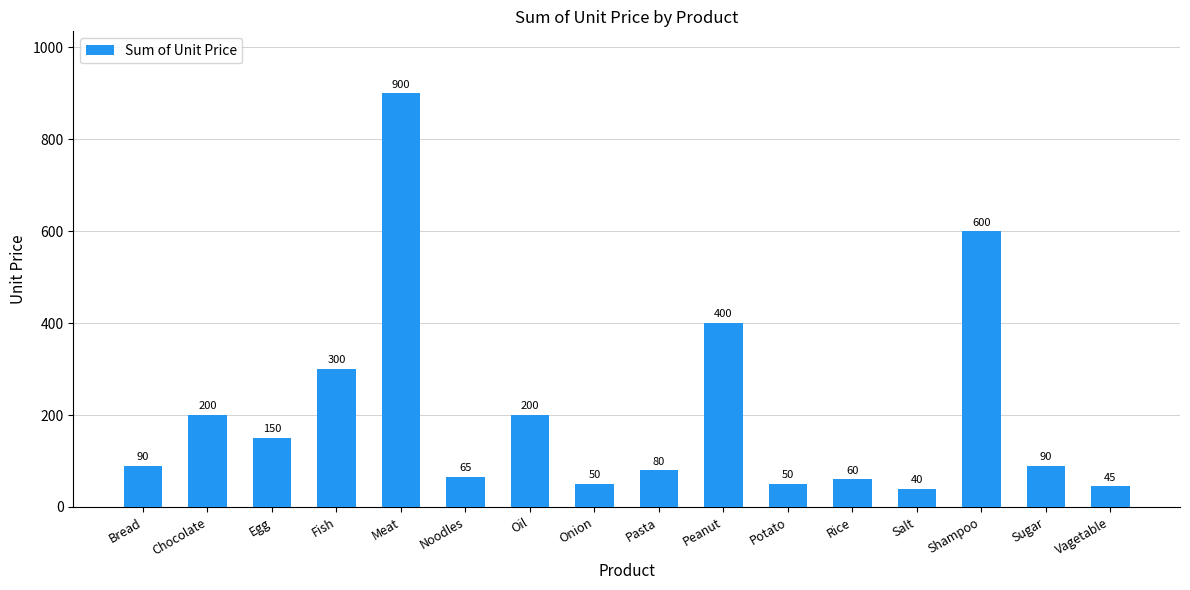

Which category has the highest value across all series?

Meat